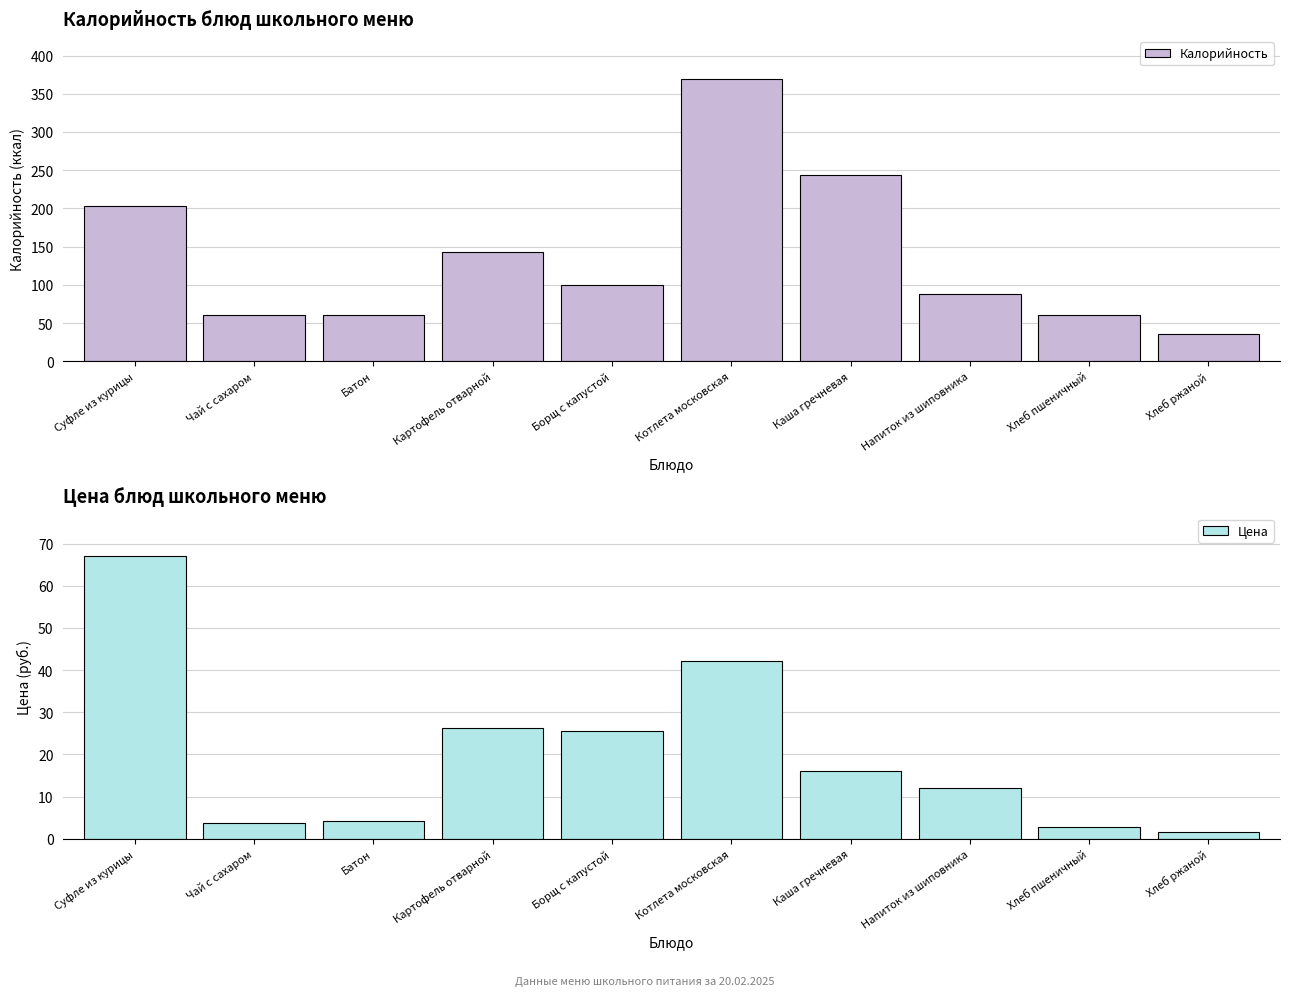

Does the chart contain any negative values?

No